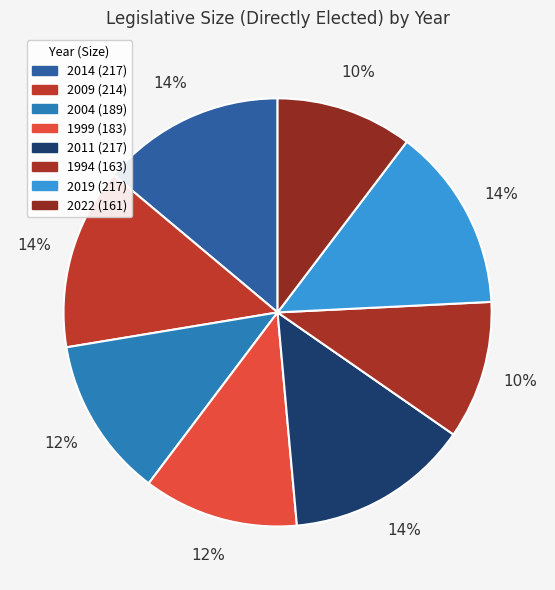

How many segments does this pie chart have?

8